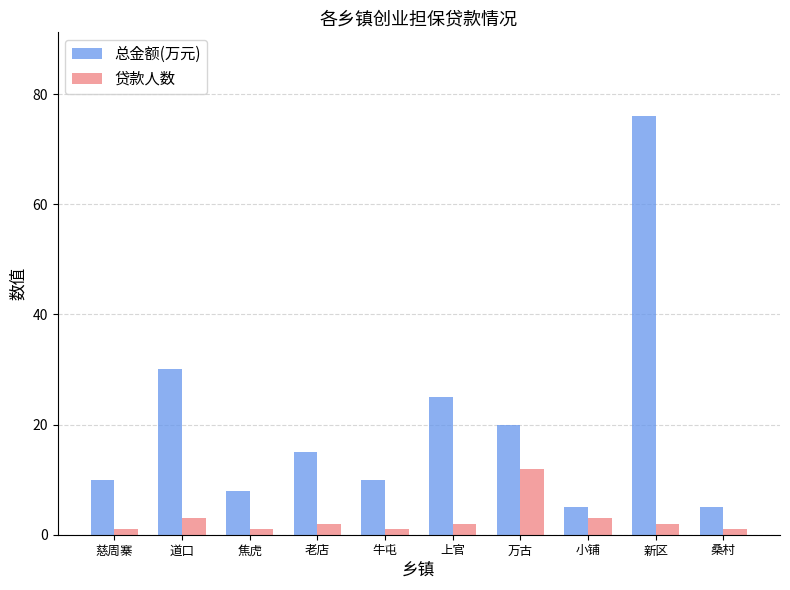

List the series in order of their overall mean, highest first.

总金额(万元), 贷款人数